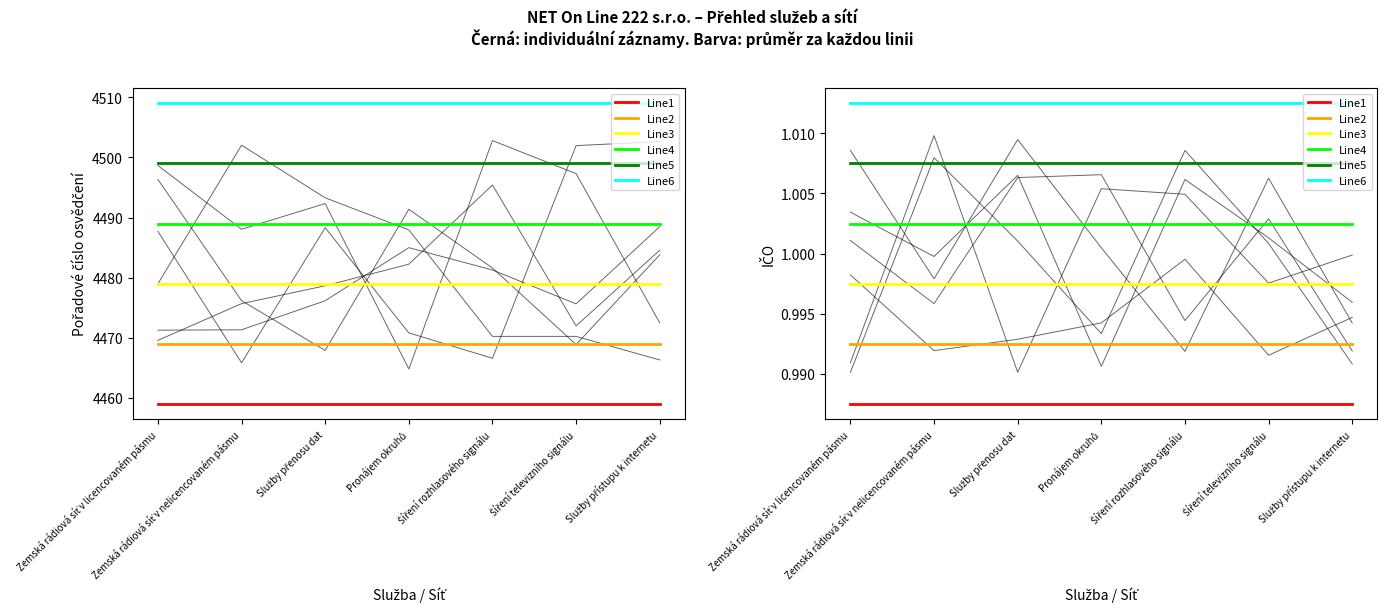

What is the label of the 3rd point from the right?

Šíření rozhlasového signálu